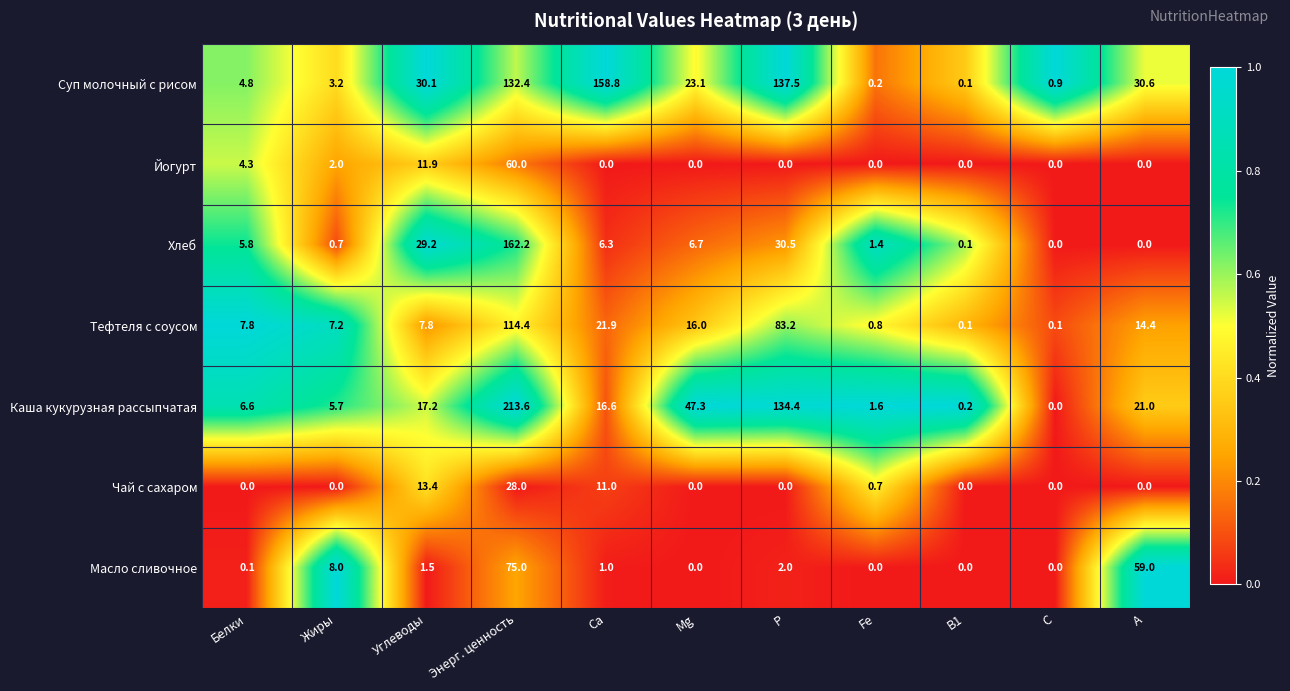

True or false: Йогурт has a value of 4.3 at Белки.

True